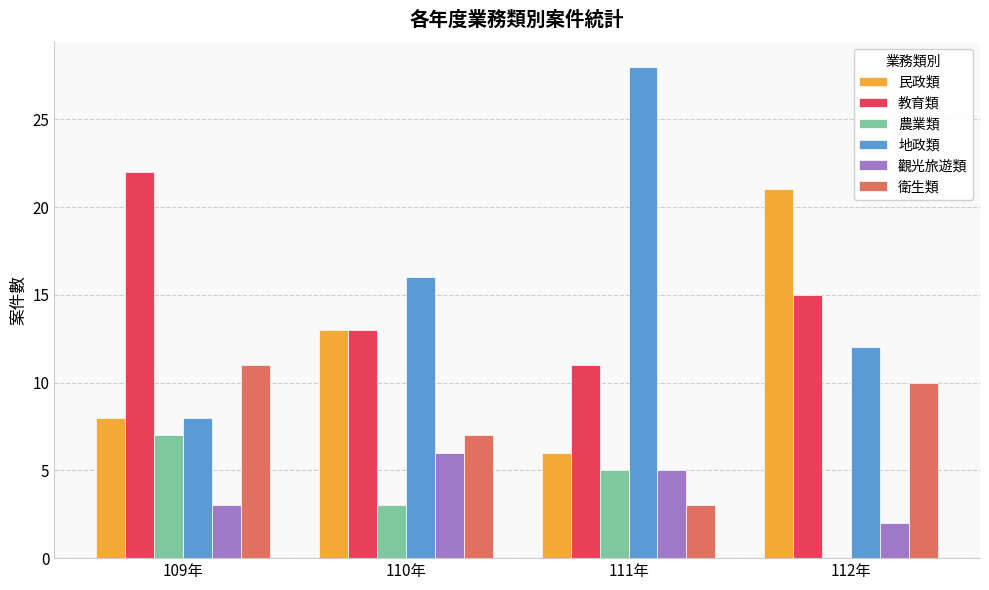

How many categories are shown in the chart?

4